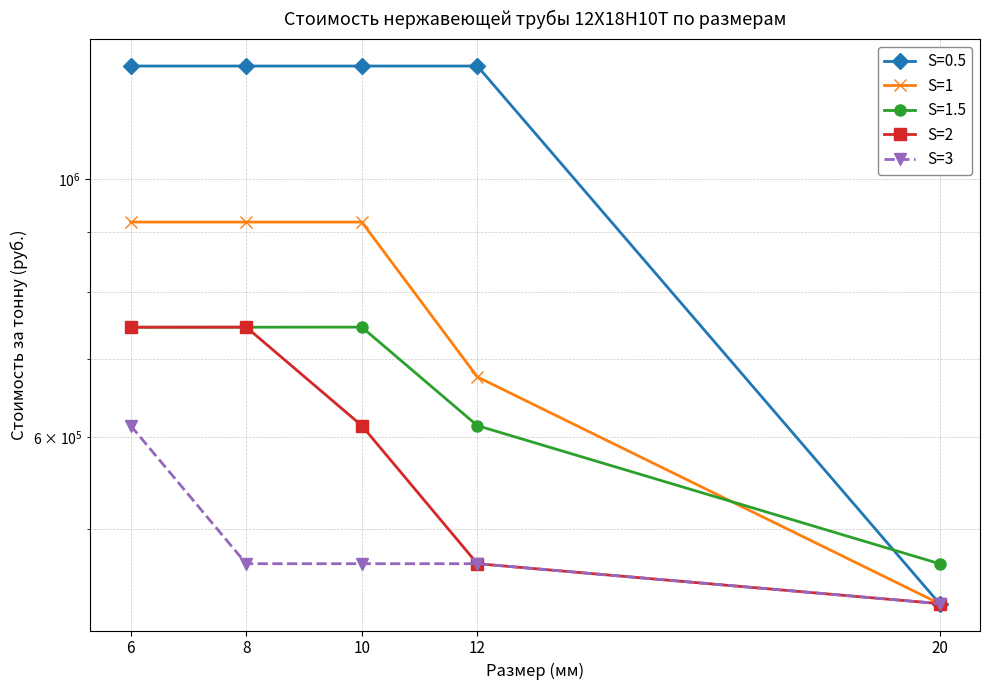

What is the value of the S=3 point at the 1st from the left?

613500